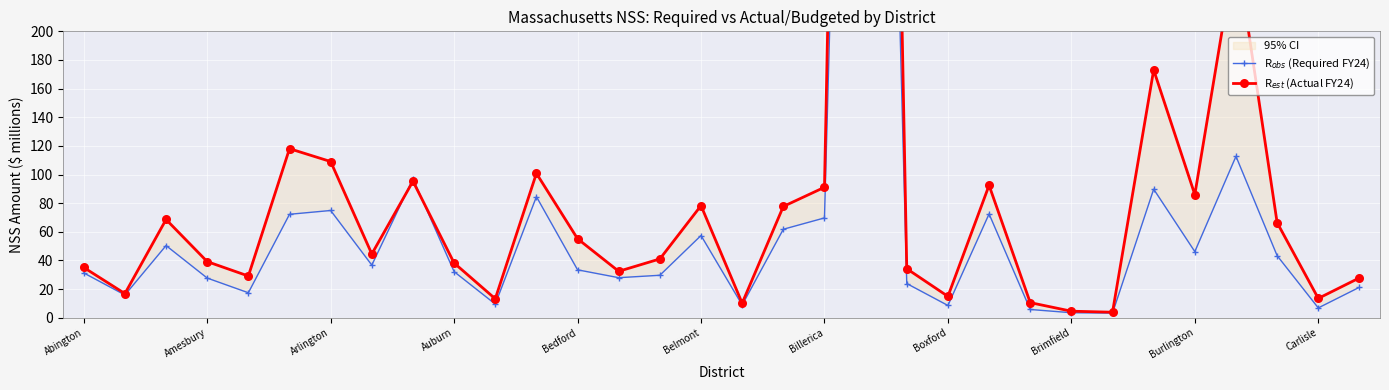

Which series ends up on top after the final intersection of R$_{obs}$ (Required FY24) and R$_{est}$ (Actual FY24)?

R$_{est}$ (Actual FY24)